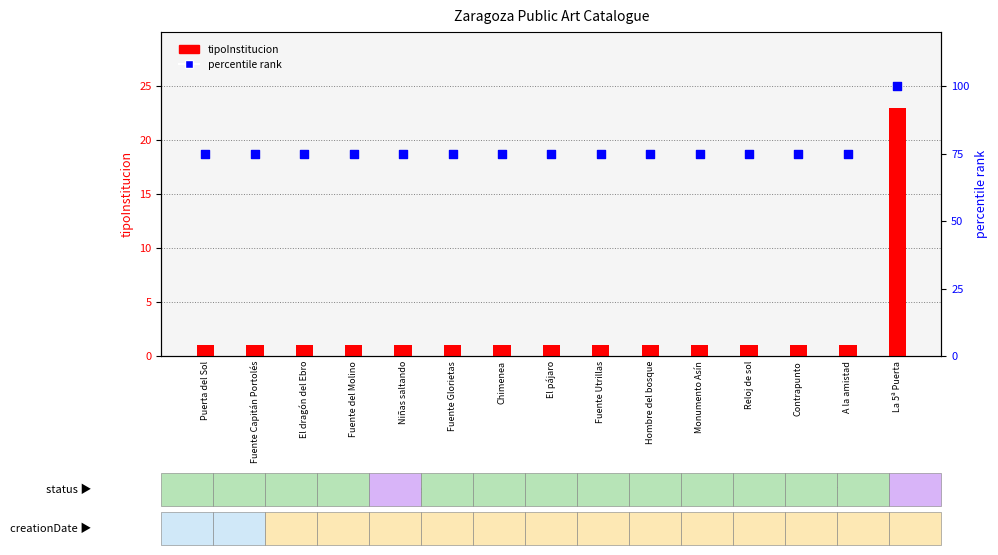

At which category is the sum across all series the highest?

La 5ª Puerta